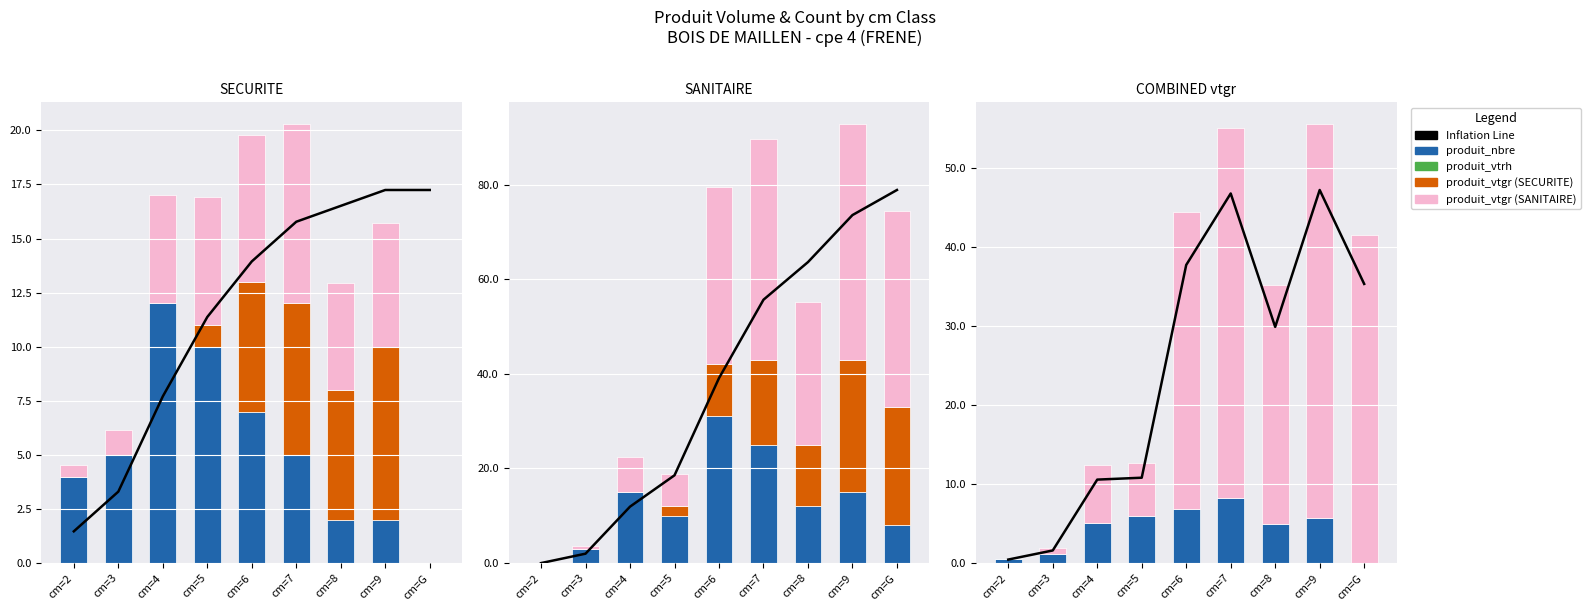

What is the difference between the SANITAIRE vtgr values at cm=4 and cm=6?

30.1